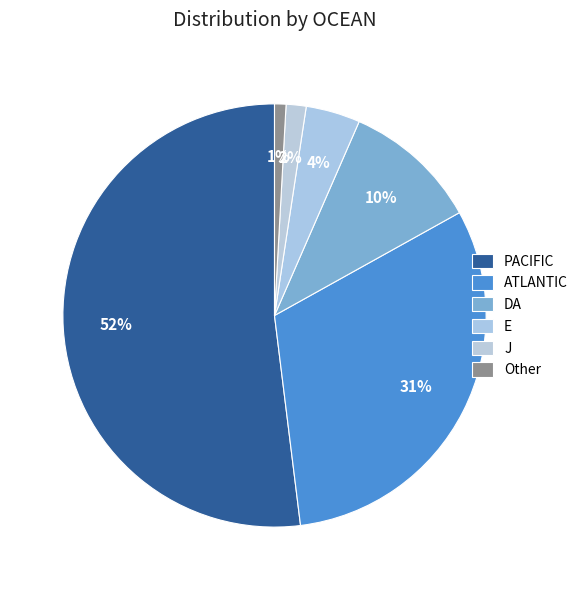

How many slices are in this pie chart?

6